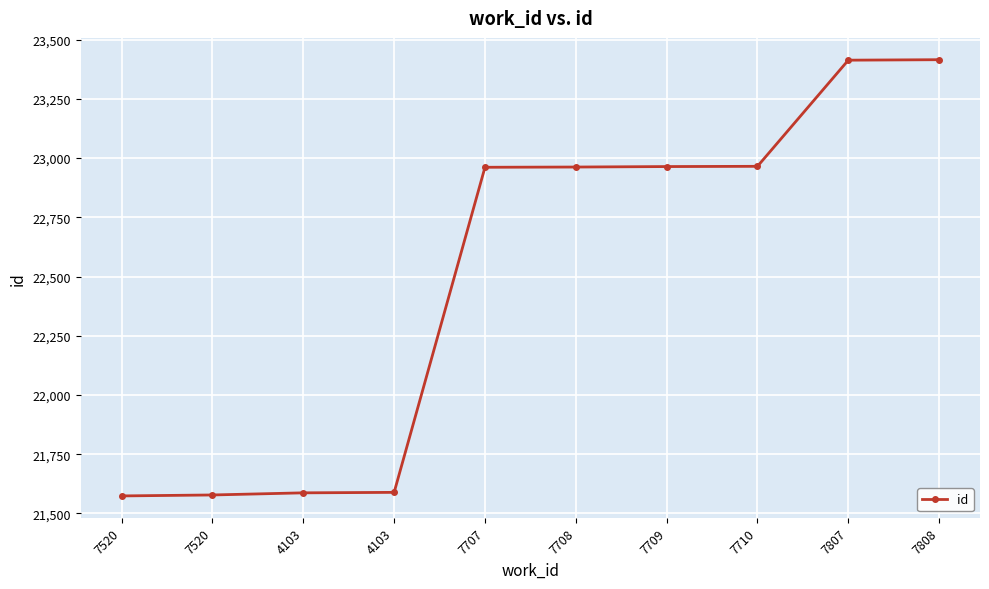

Count the number of data series in this chart.

1